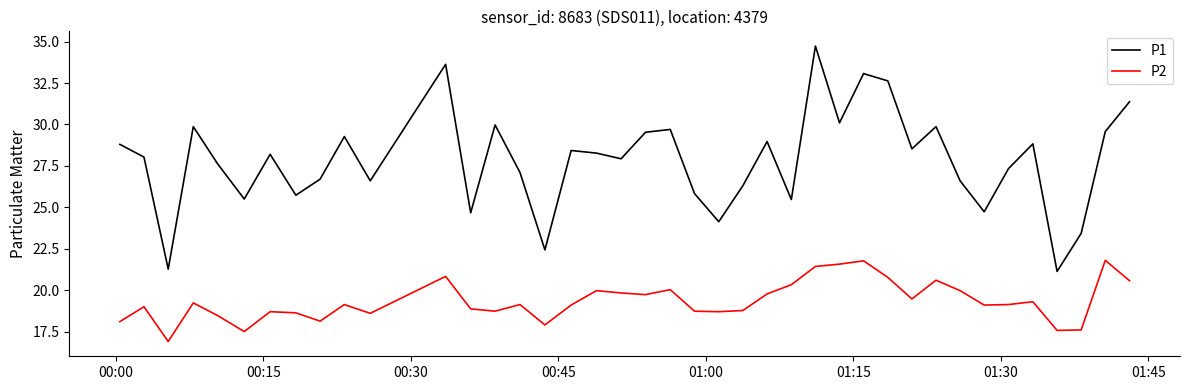

Which series has the widest spread of values?

P1